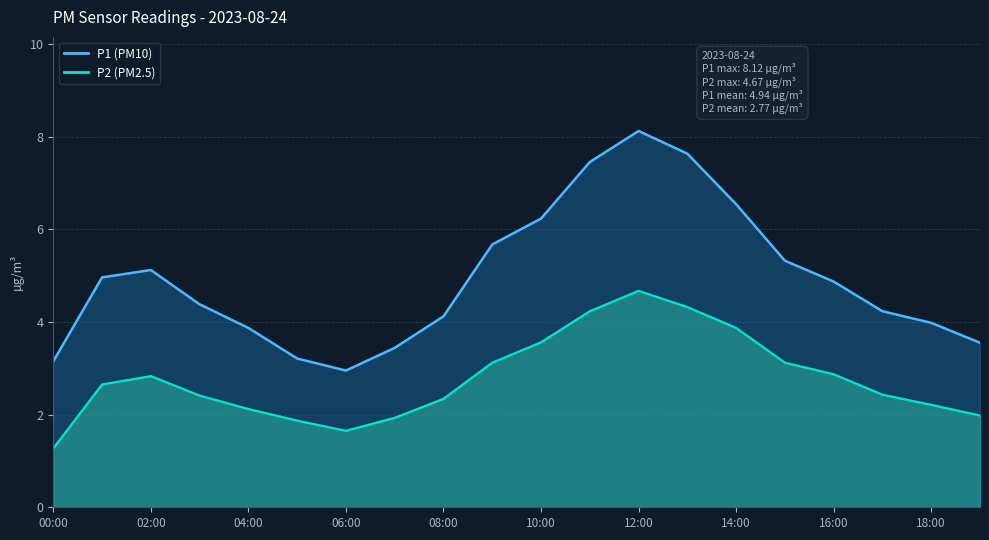

What is the difference between the P2 values at 12:00 and 04:00?

2.5